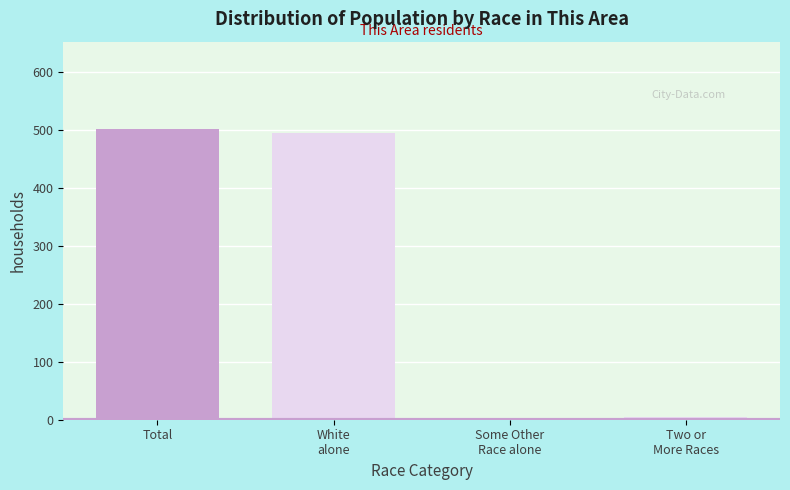

What is the average value?

251